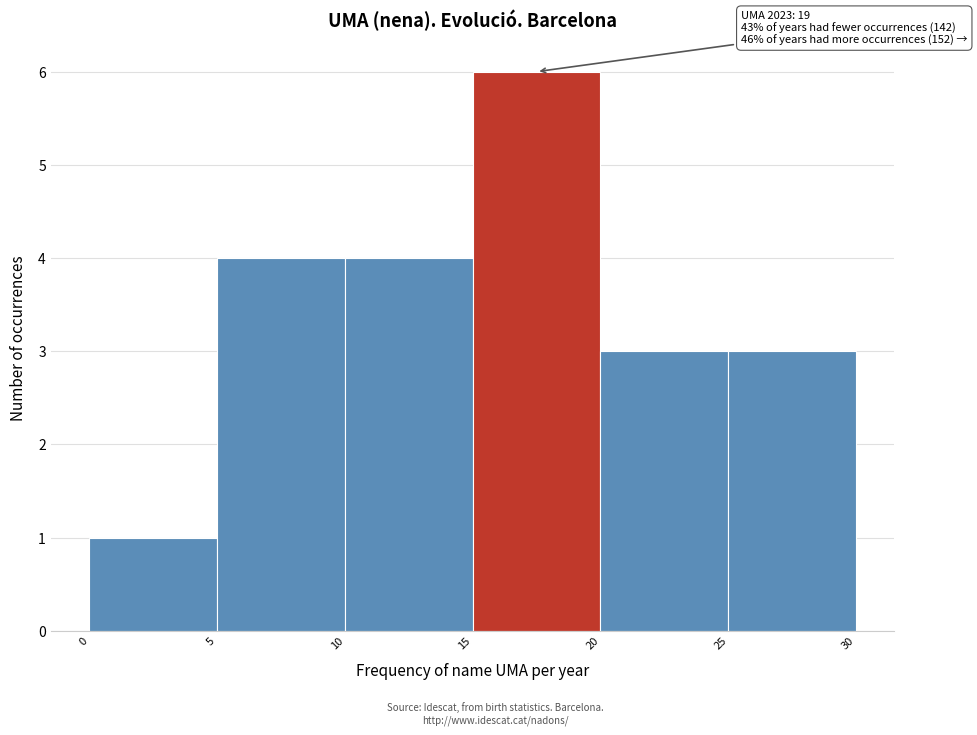

Which range on the x-axis has the tallest bar?

15 to 20